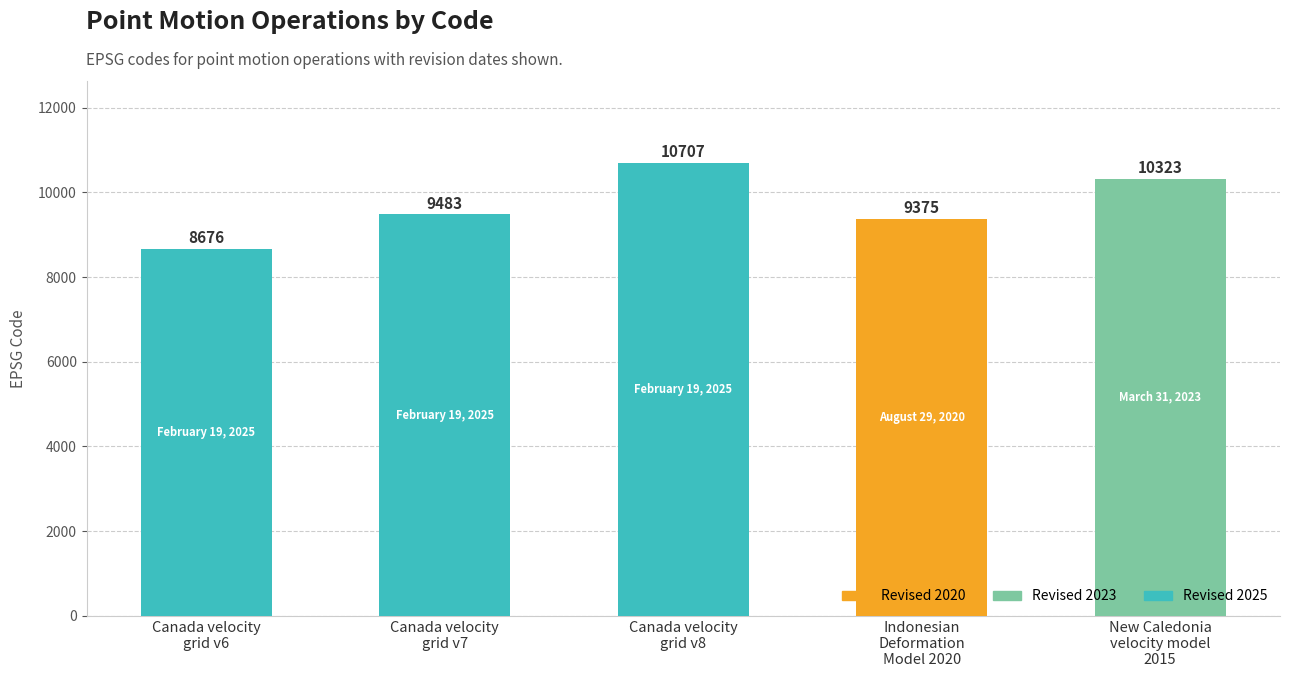

Reading left to right, transcribe all the data shown in this chart.

8676	9483	10707	9375	10323